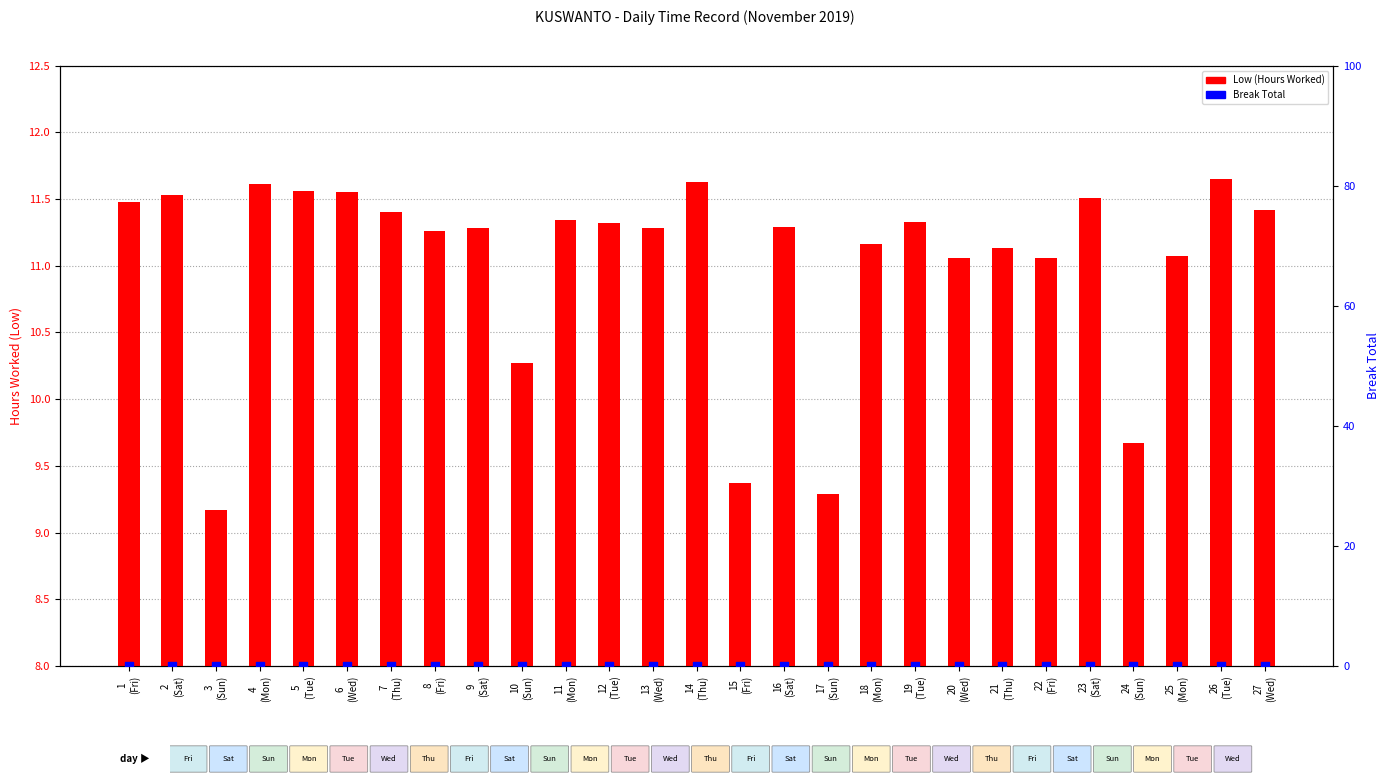

At how many categories does at least one series exceed 1?

27